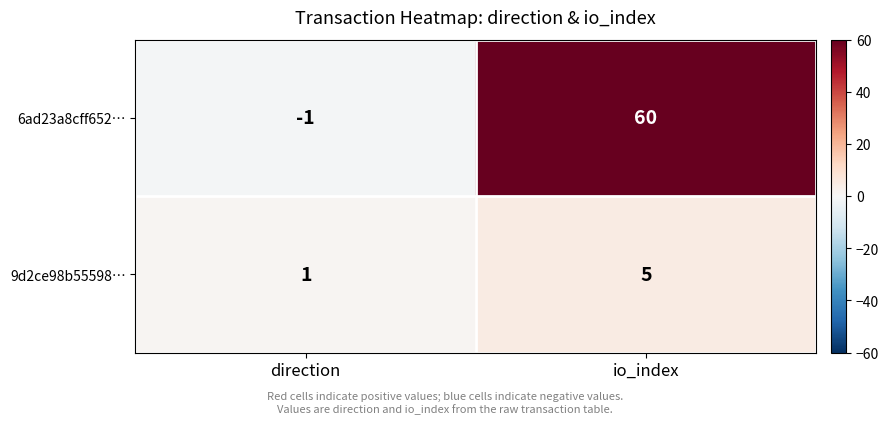

Count the number of data series in this chart.

2